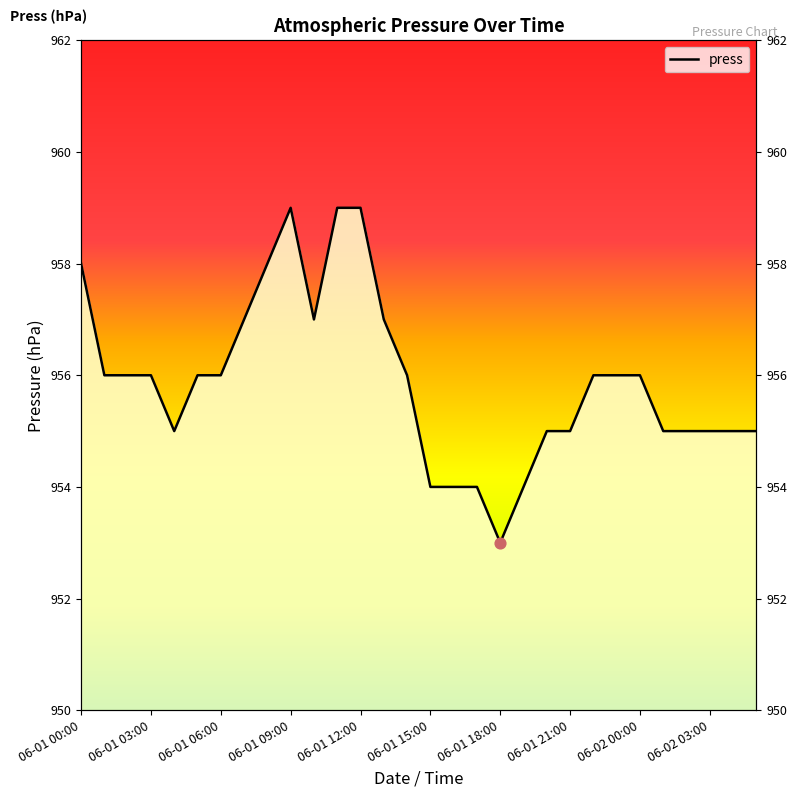

What is the change in value from 14 to 26?

-1